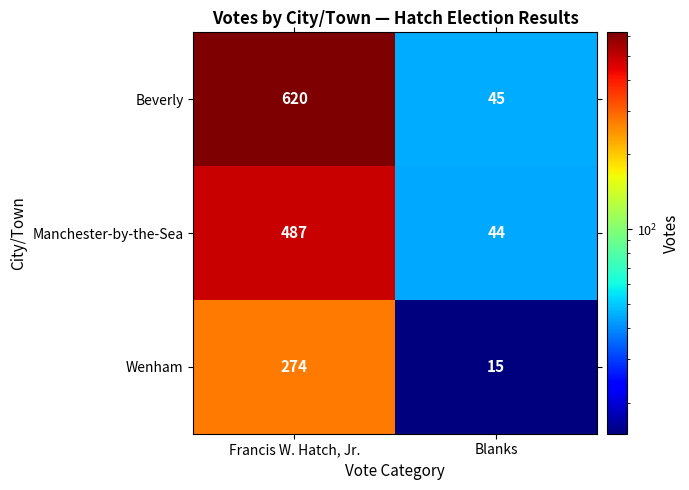

Is it true that Manchester-by-the-Sea equals 44 at Blanks?

True